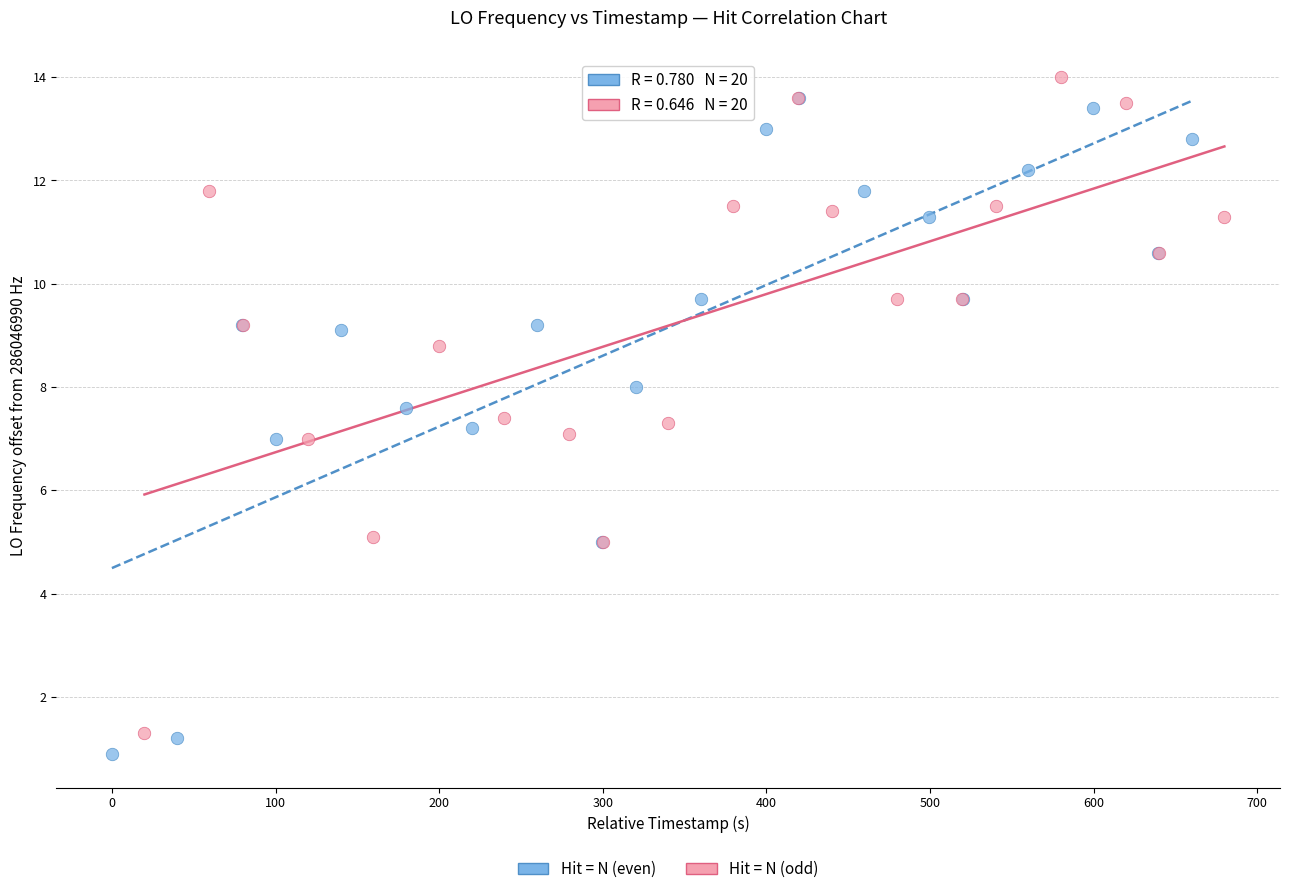

Which series contains the highest Y value?

Hit = N (odd)